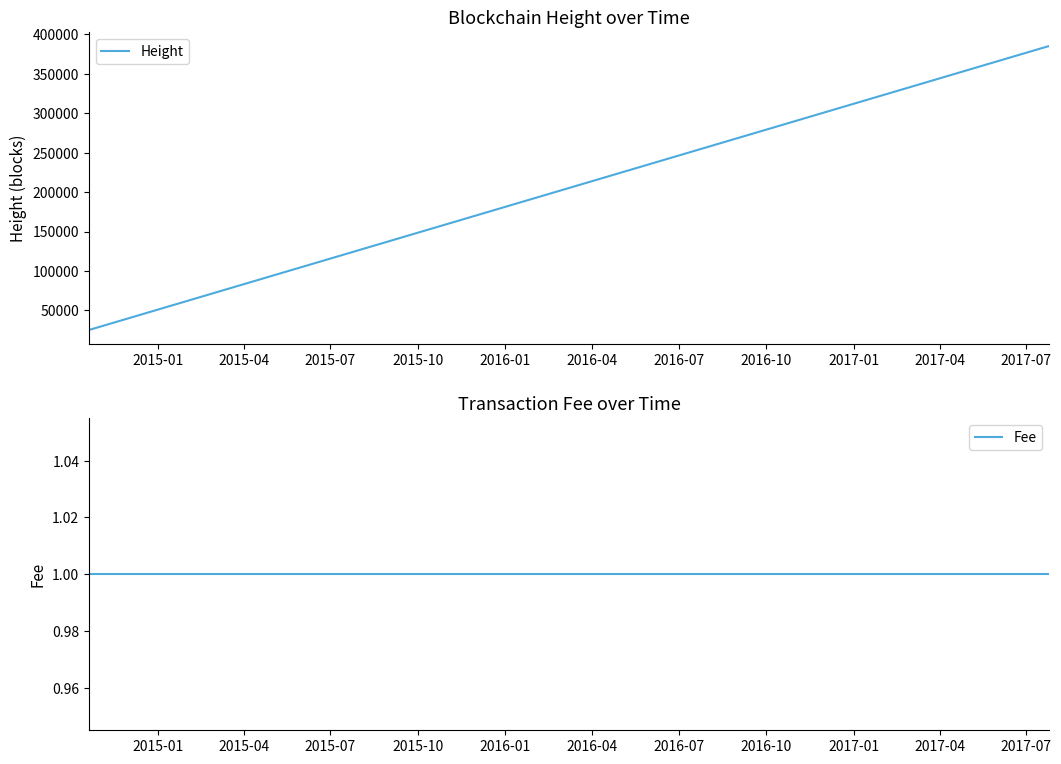

What is the difference between the second highest and second lowest values in the Height series?

1183